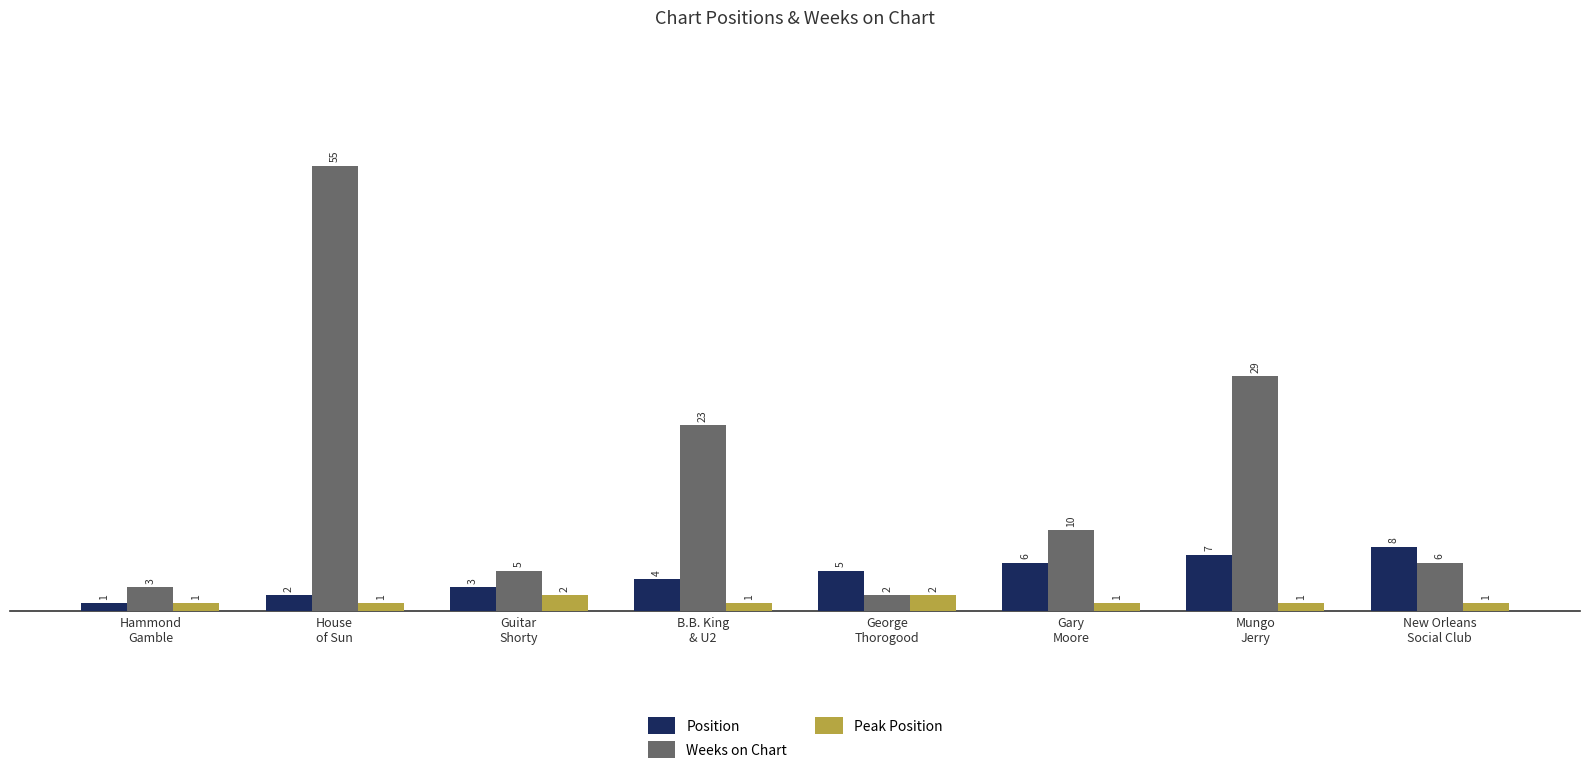

Reading right to left, list all the values displayed in this chart.

Position: 8	7	6	5	4	3	2	1
Weeks on Chart: 6	29	10	2	23	5	55	3
Peak Position: 1	1	1	2	1	2	1	1